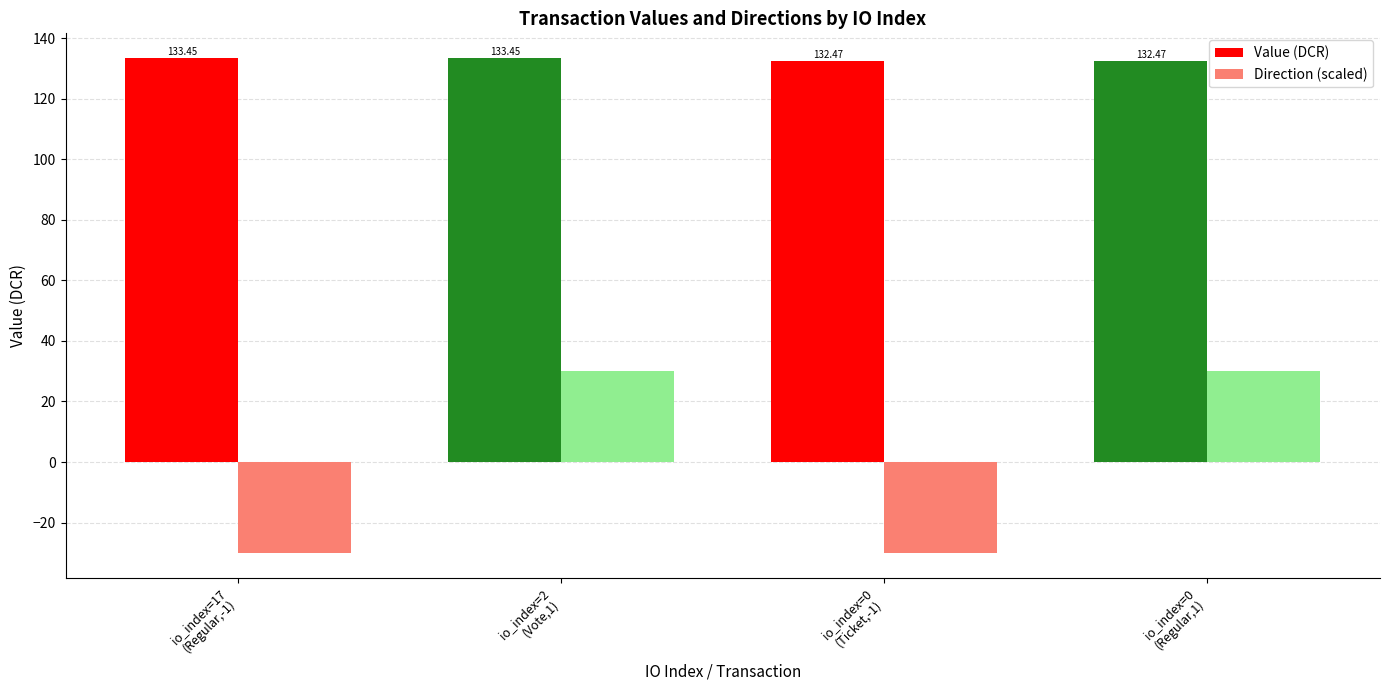

What is the difference between the maximum and minimum values in the Value (DCR) series?

1.0